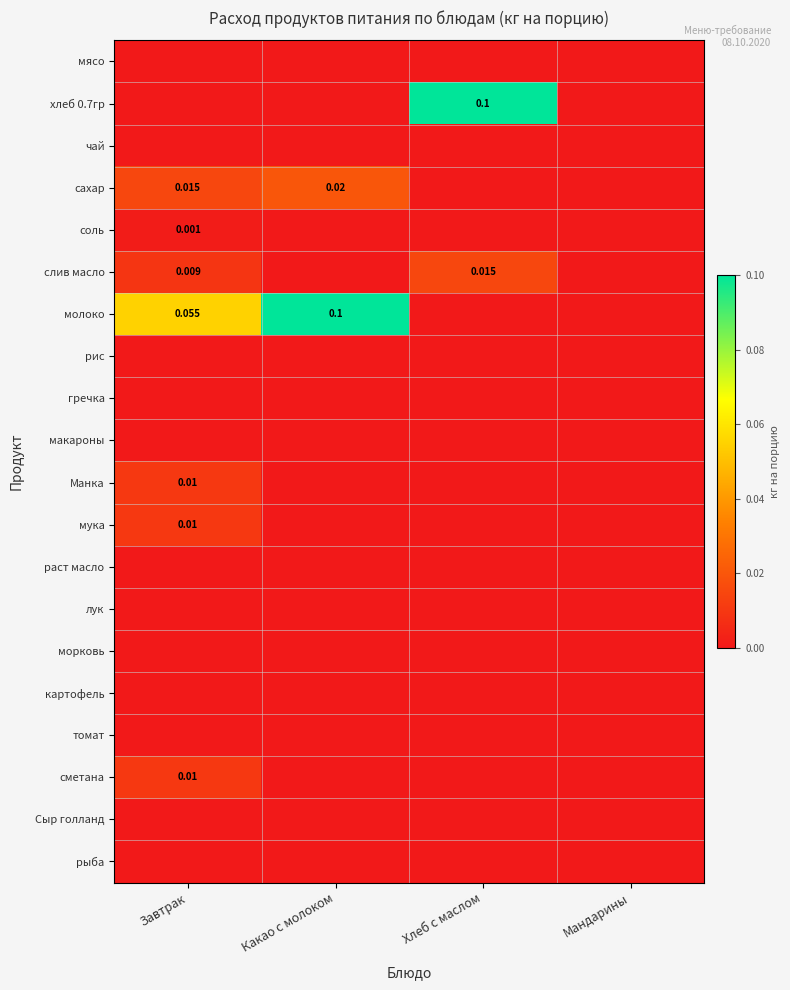

Is the value of томат at Хлеб с маслом greater than the value of молоко at Какао с молоком?

No